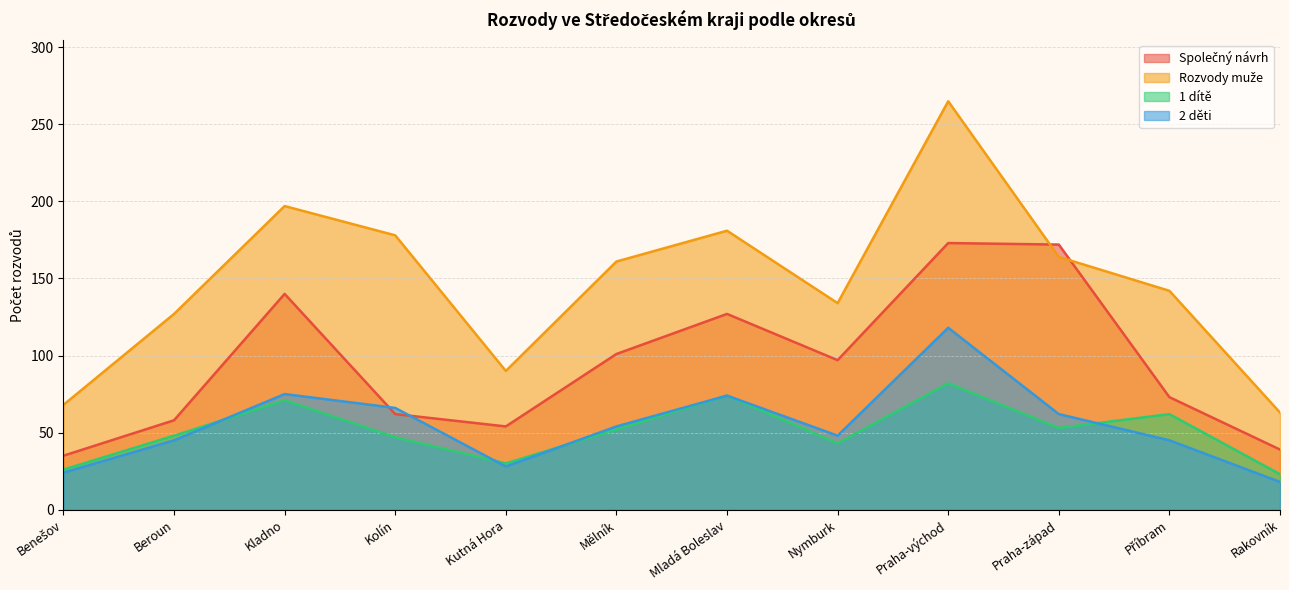

Which series has the largest range (max minus min)?

Rozvody muže